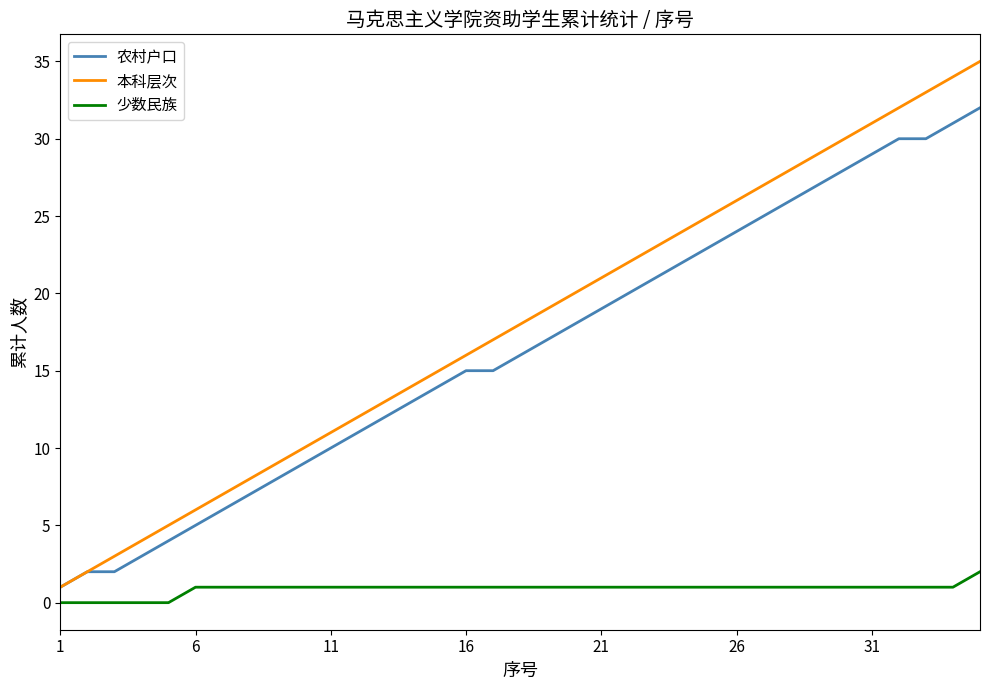

True or false: 本科层次 and 少数民族 intersect in this chart.

False